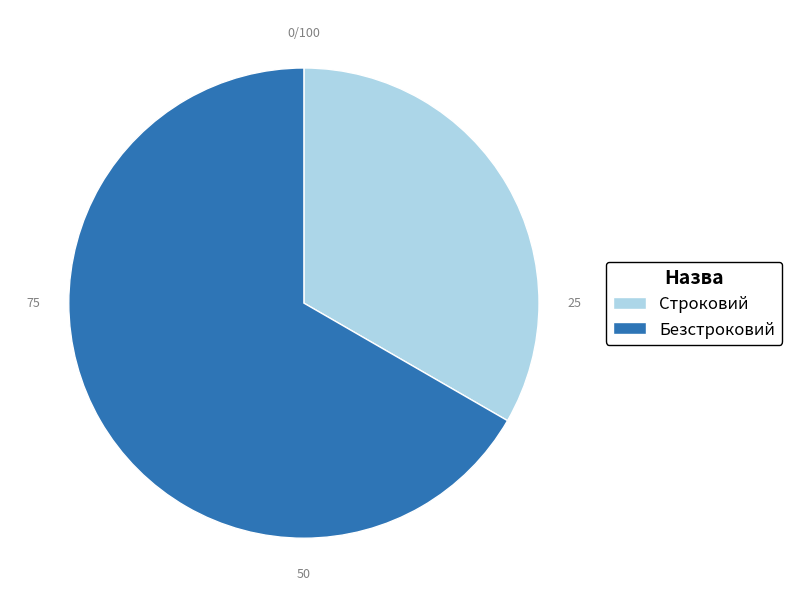

Is the sum of Безстроковий and Строковий greater than half?

Yes